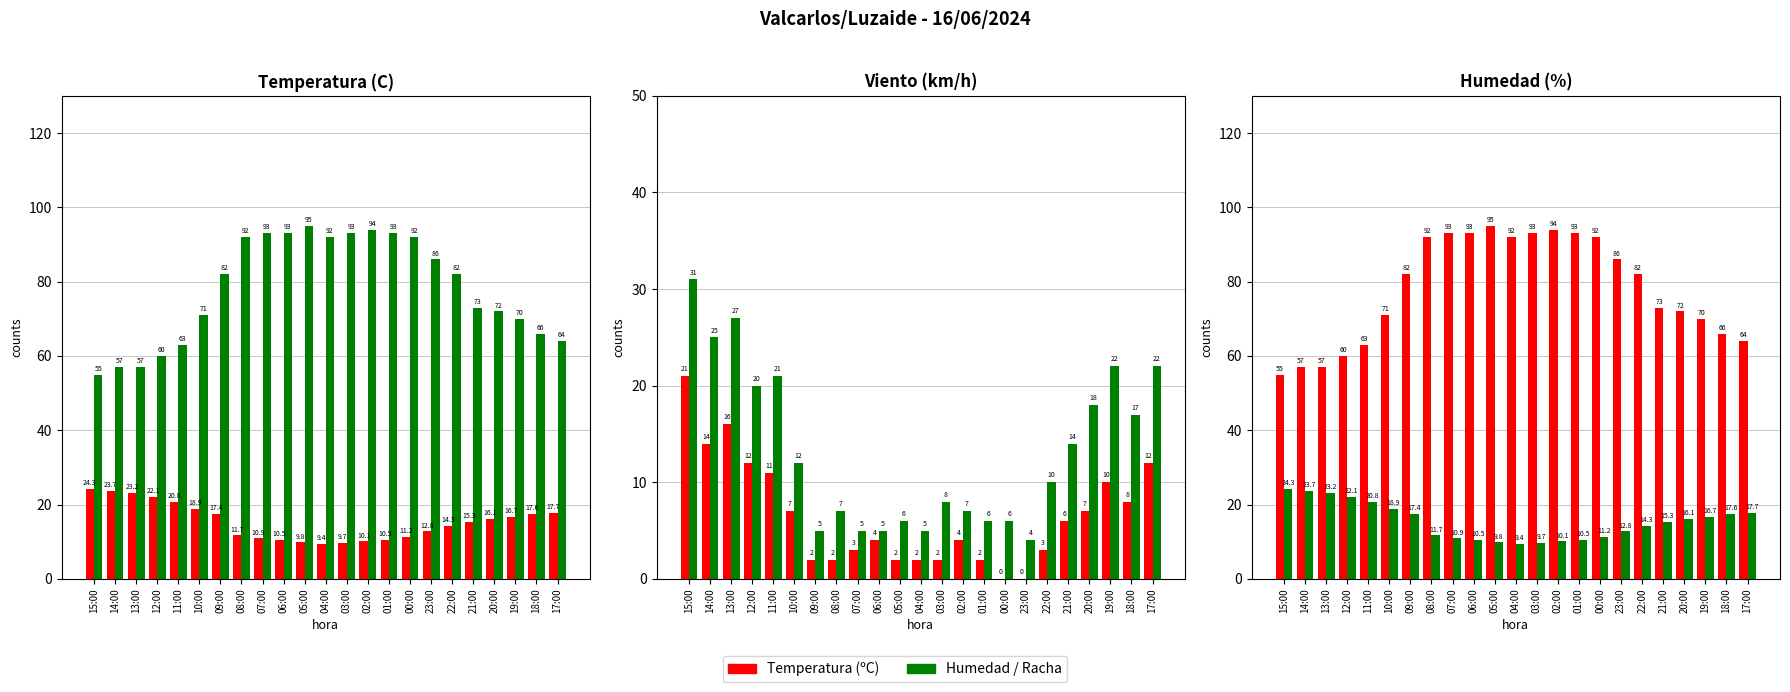

Reading left to right, list all the values displayed in this chart.

Temperatura (ºC): 15:00=24.3	14:00=23.7	13:00=23.2	12:00=22.1	11:00=20.8	10:00=18.9	09:00=17.4	08:00=11.7	07:00=10.9	06:00=10.5	05:00=9.8	04:00=9.4	03:00=9.7	02:00=10.1	01:00=10.5	00:00=11.2	23:00=12.8	22:00=14.3	21:00=15.3	20:00=16.1	19:00=16.7	18:00=17.6	17:00=17.7
Humedad (%): 15:00=55.0	14:00=57.0	13:00=57.0	12:00=60.0	11:00=63.0	10:00=71.0	09:00=82.0	08:00=92.0	07:00=93.0	06:00=93.0	05:00=95.0	04:00=92.0	03:00=93.0	02:00=94.0	01:00=93.0	00:00=92.0	23:00=86.0	22:00=82.0	21:00=73.0	20:00=72.0	19:00=70.0	18:00=66.0	17:00=64.0
Viento (km/h): 15:00=21.0	14:00=14.0	13:00=16.0	12:00=12.0	11:00=11.0	10:00=7.0	09:00=2.0	08:00=2.0	07:00=3.0	06:00=4.0	05:00=2.0	04:00=2.0	03:00=2.0	02:00=4.0	01:00=2.0	00:00=0.0	23:00=0.0	22:00=3.0	21:00=6.0	20:00=7.0	19:00=10.0	18:00=8.0	17:00=12.0
Racha (km/h): 15:00=31.0	14:00=25.0	13:00=27.0	12:00=20.0	11:00=21.0	10:00=12.0	09:00=5.0	08:00=7.0	07:00=5.0	06:00=5.0	05:00=6.0	04:00=5.0	03:00=8.0	02:00=7.0	01:00=6.0	00:00=6.0	23:00=4.0	22:00=10.0	21:00=14.0	20:00=18.0	19:00=22.0	18:00=17.0	17:00=22.0